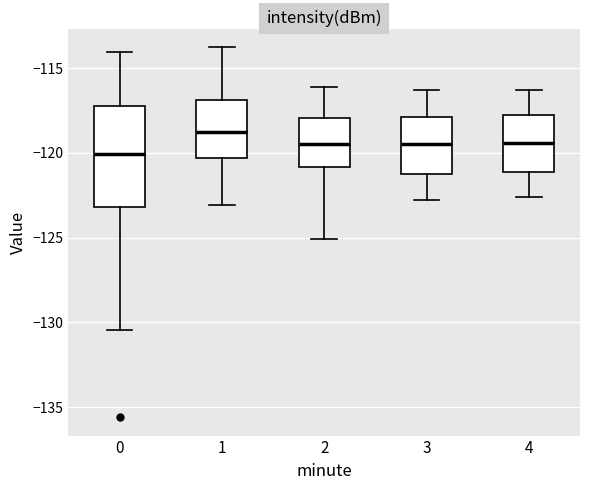

Which box is the tallest, from its lower edge to its upper edge?

0